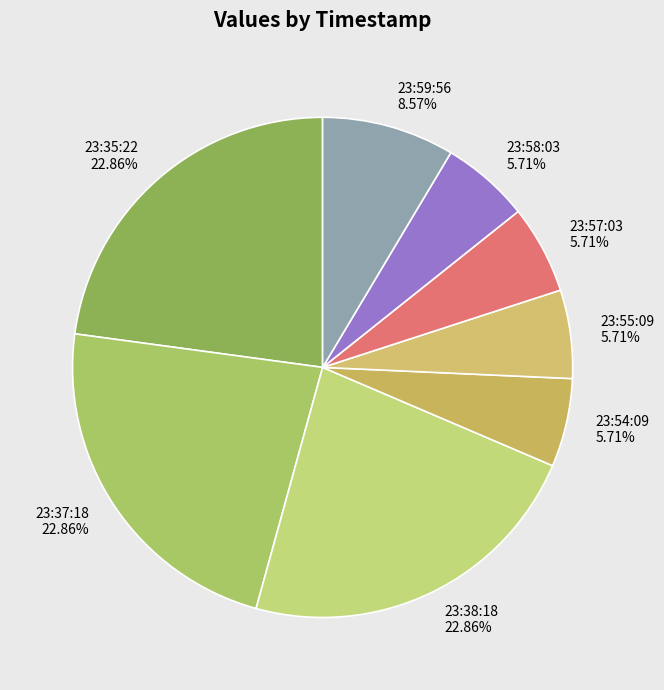

How many segments does this pie chart have?

8